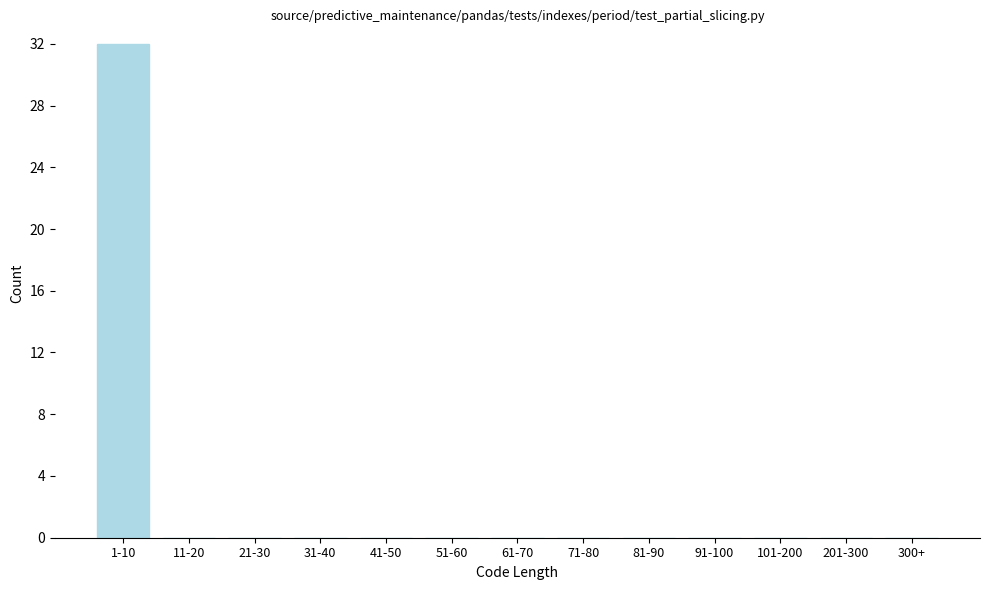

Reading right to left, transcribe all the data shown in this chart.

300+=0	201-300=0	101-200=0	91-100=0	81-90=0	71-80=0	61-70=0	51-60=0	41-50=0	31-40=0	21-30=0	11-20=0	1-10=32